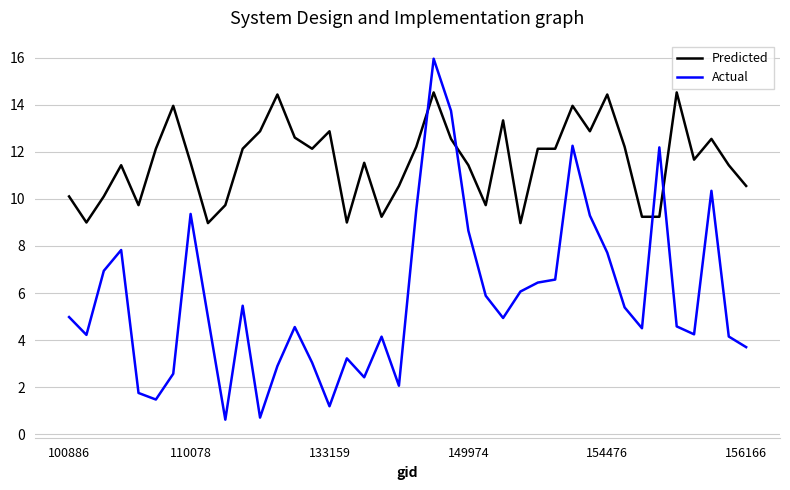

What is the maximum value for Predicted?

14.5